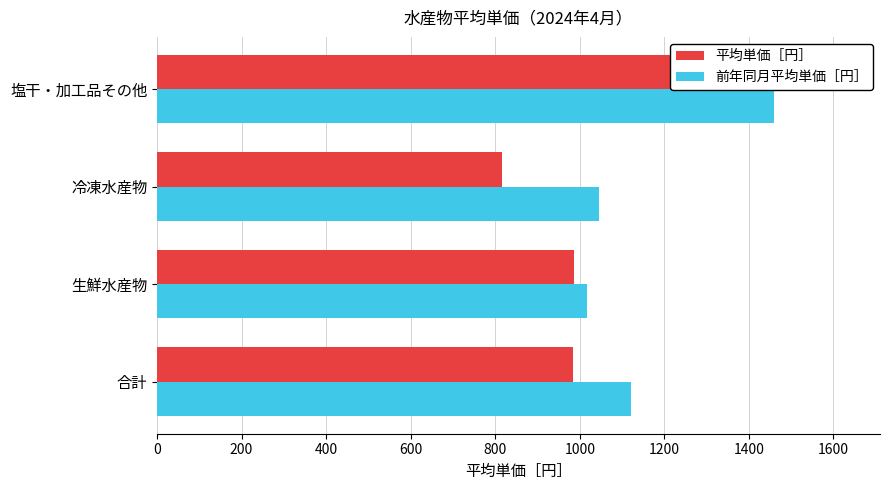

The value of 平均単価［円］ at 冷凍水産物 is 221. True or false?

False